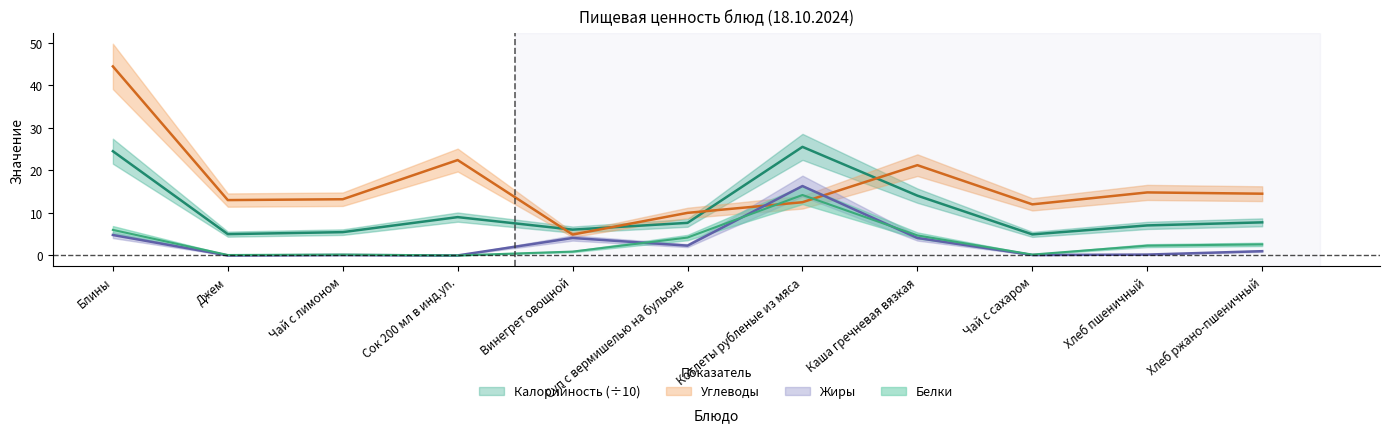

Which series has the widest spread of values?

Углеводы